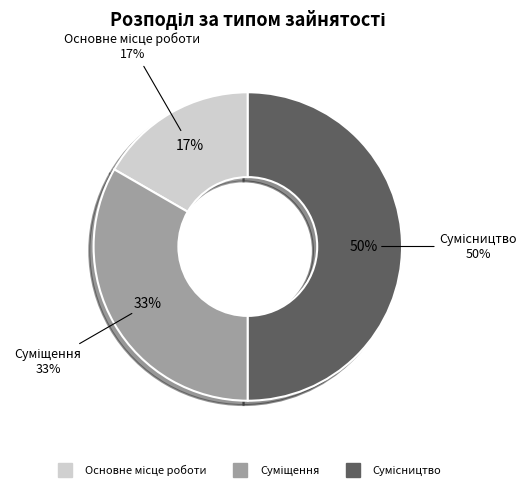

Is there any slice that represents more than half of the pie?

No